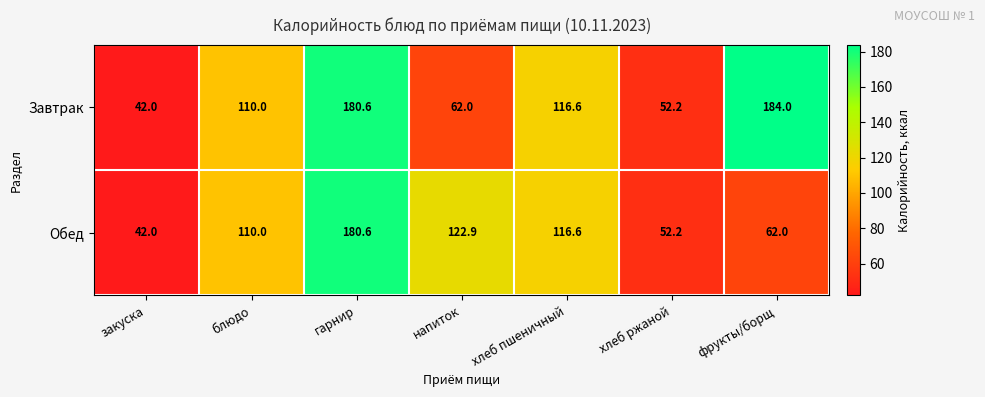

True or false: Обед has a value of 37.6 at фрукты/борщ.

False